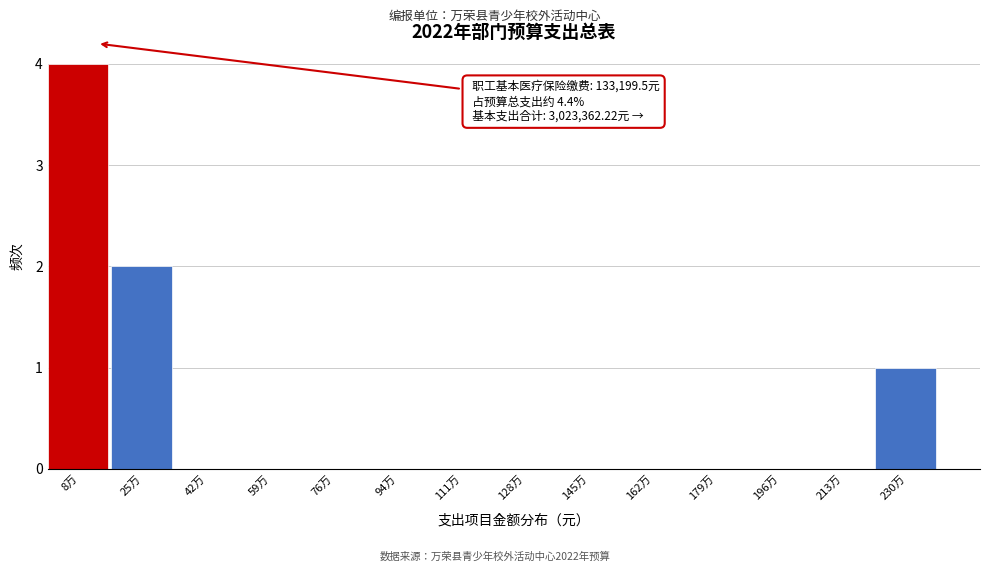

Reading left to right, extract all data points from this chart.

8万=4	25万=2	42万=0	59万=0	76万=0	94万=0	111万=0	128万=0	145万=0	162万=0	179万=0	196万=0	213万=0	230万=1